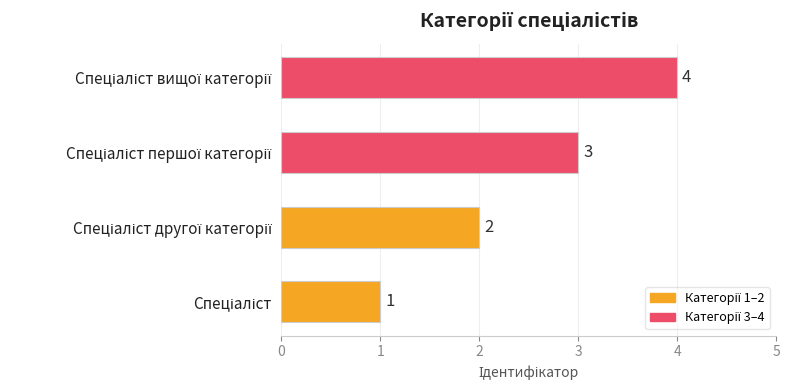

What is the greatest value displayed?

4